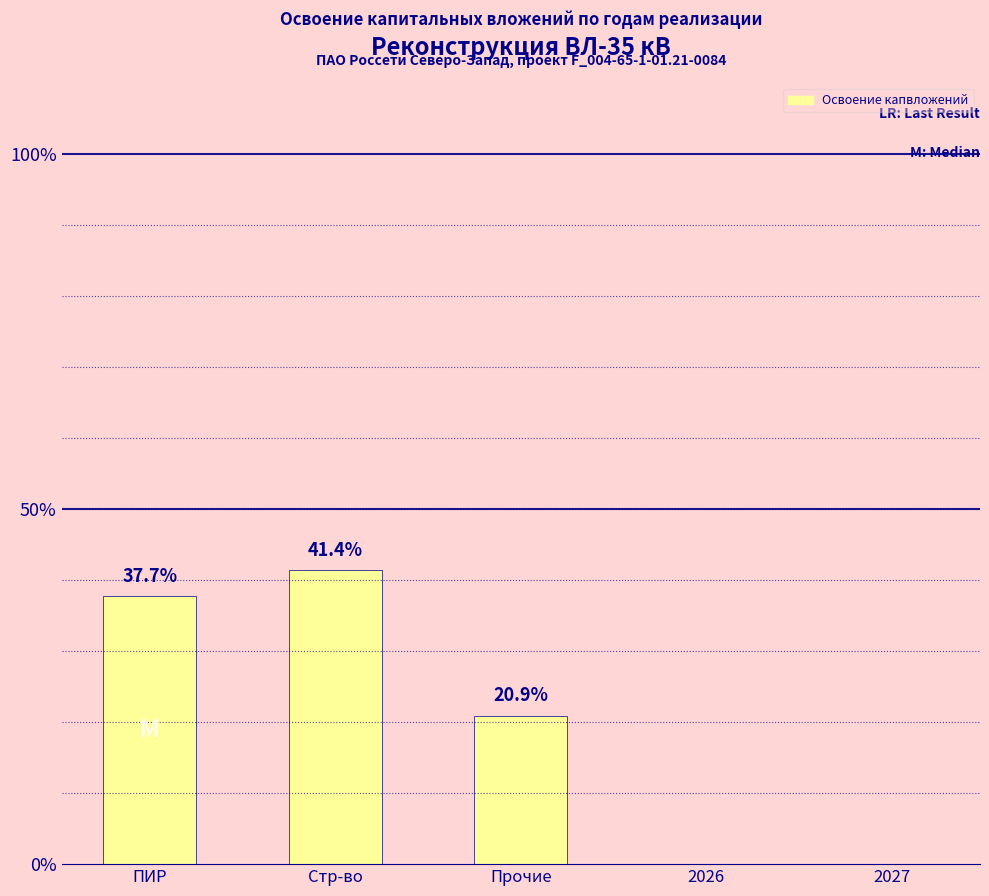

What is the difference between the values at ПИР and Прочие?

16.8